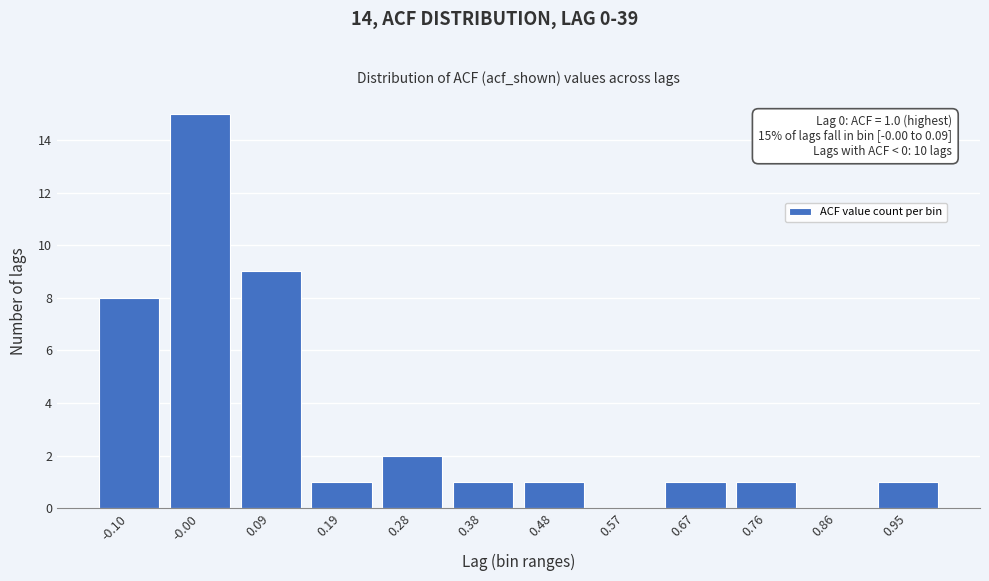

Reading right to left, transcribe all the data shown in this chart.

0.95=1	0.86=0	0.76=1	0.67=1	0.57=0	0.48=1	0.38=1	0.28=2	0.19=1	0.09=9	-0.00=15	-0.10=8